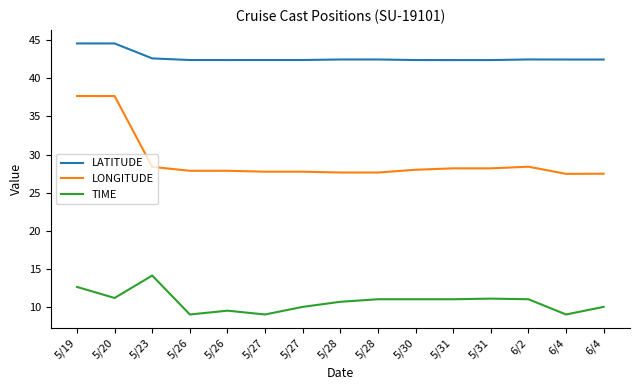

Is the value of TIME at 6/4 greater than the value of LATITUDE at 6/4?

No